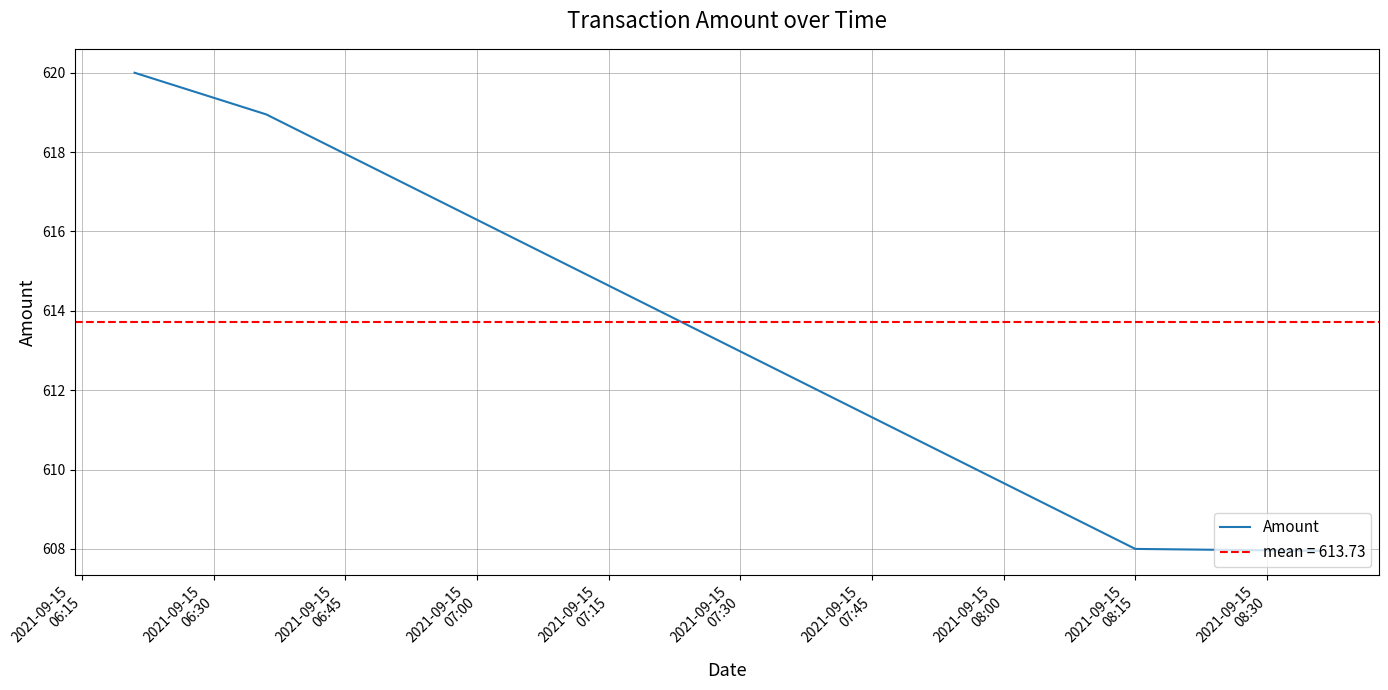

What is the highest value of the Amount series?

620.0